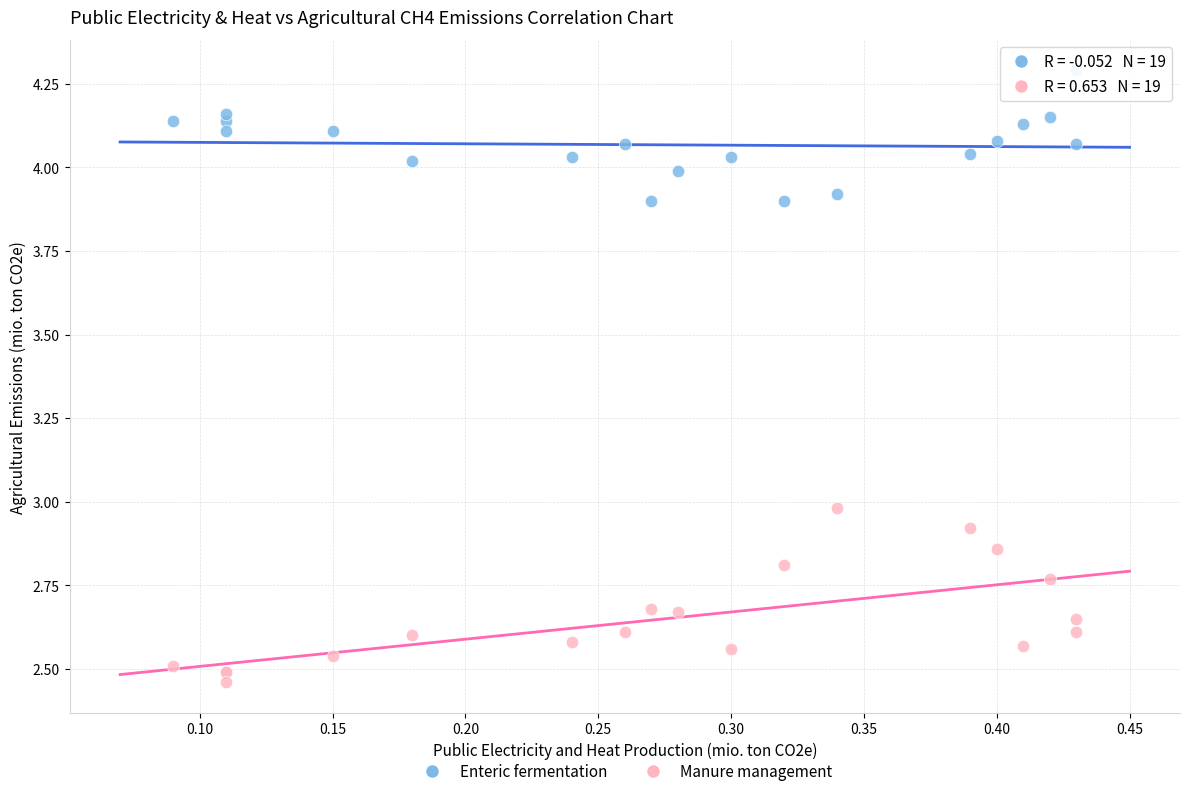

Which series reaches the maximum Y coordinate?

Enteric fermentation